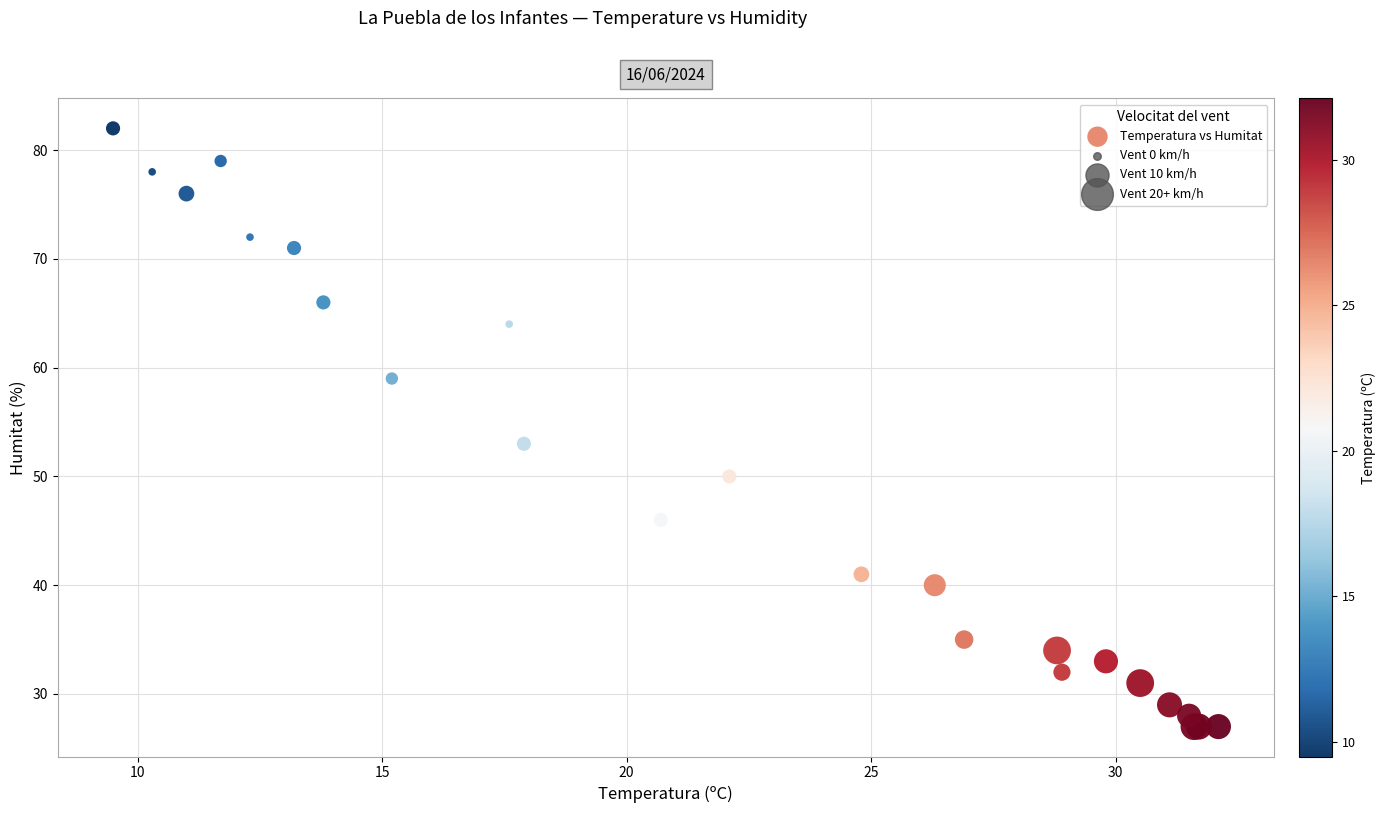

What Y value in the scatter plot is closest to 54?

53